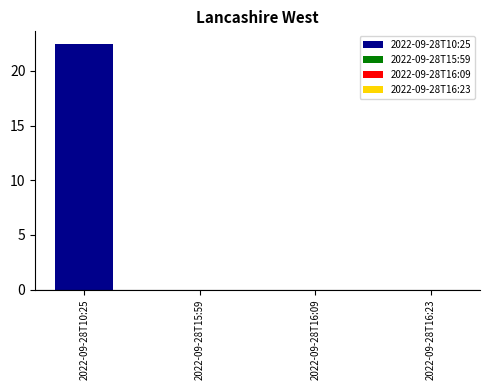

List the labels in order of value, smallest first.

2022-09-28T15:59, 2022-09-28T16:09, 2022-09-28T16:23, 2022-09-28T10:25